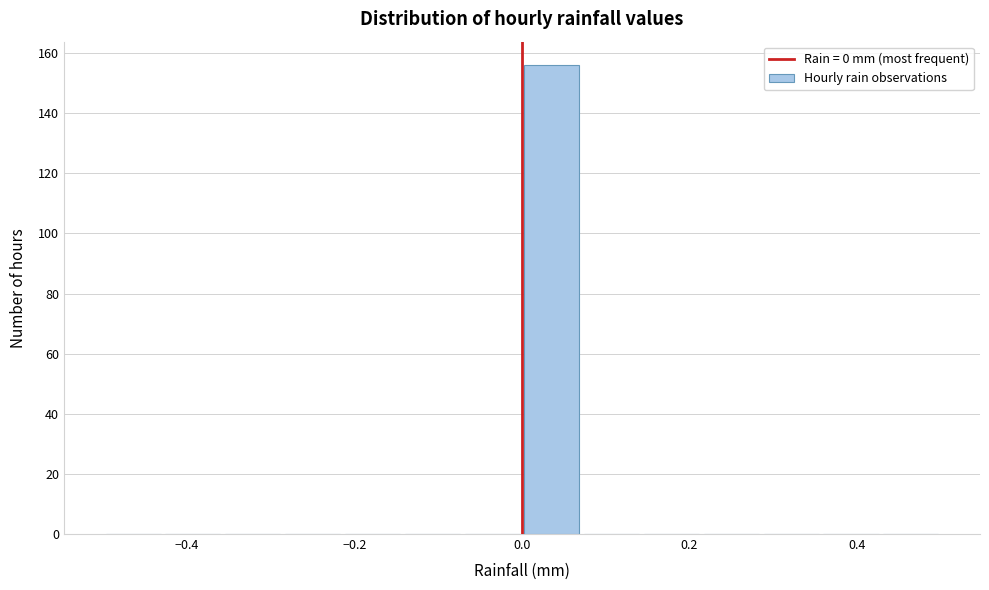

Around what value on the x-axis is the tallest bar? Give the approximate position of its centre, as read against the axis.

0.04